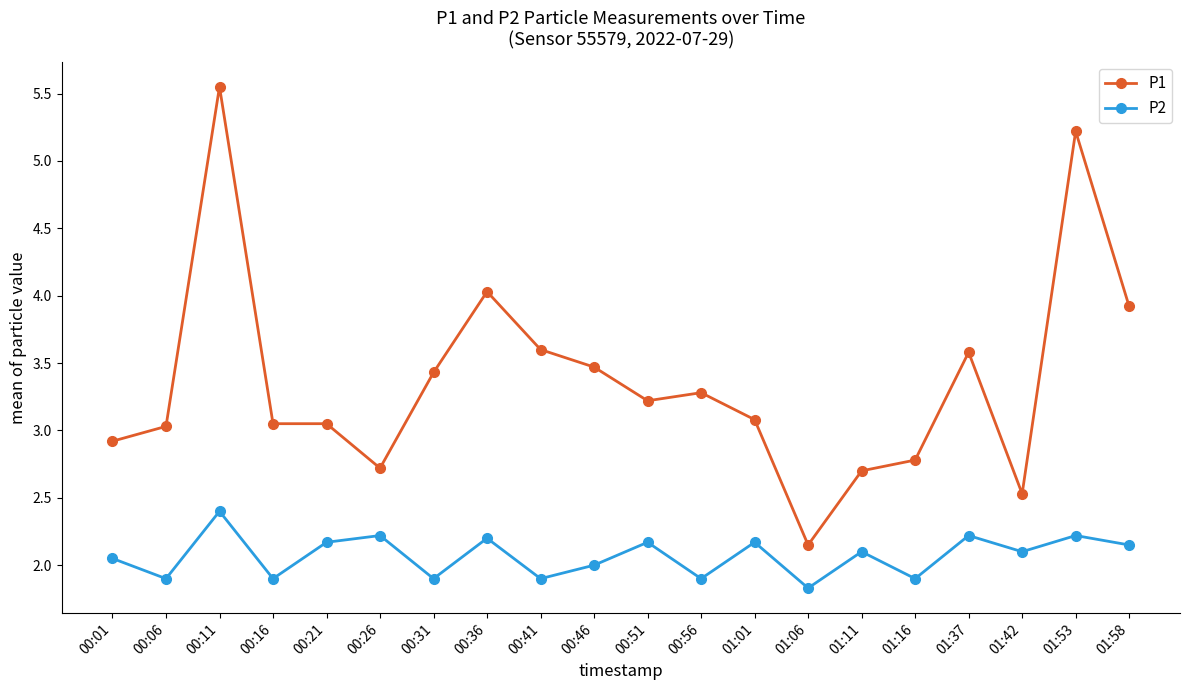

Which category has the highest value across all series?

00:11